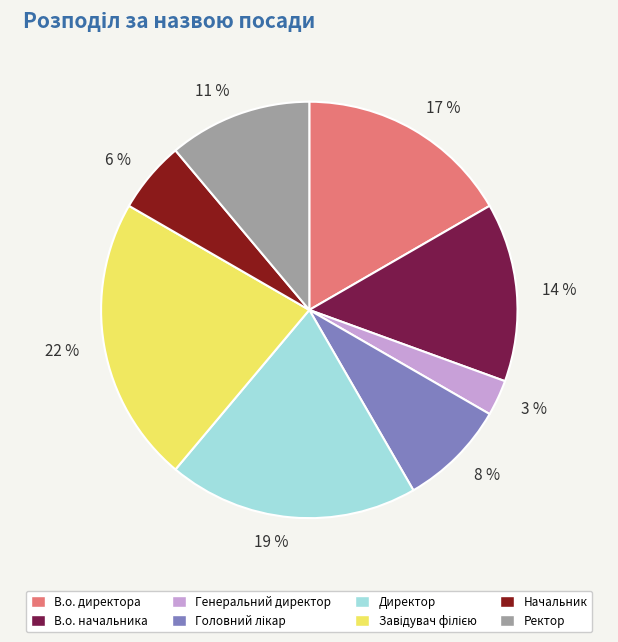

What is the smallest slice in the pie chart?

Генеральний директор